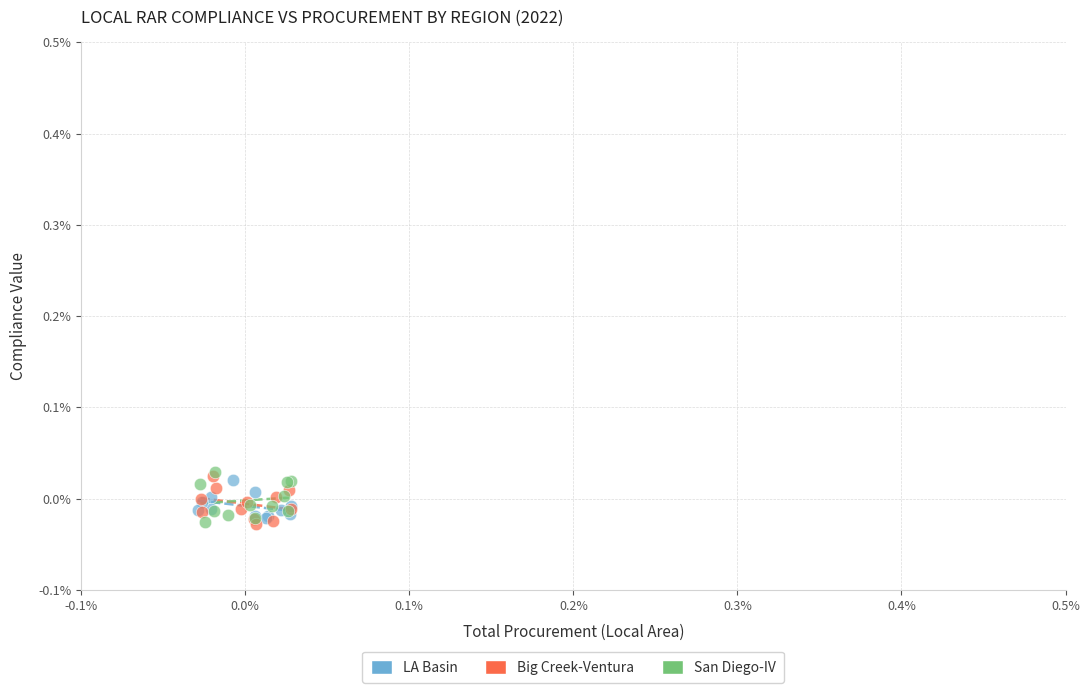

What are all the series names shown in the legend?

LA Basin, Big Creek-Ventura, San Diego-IV